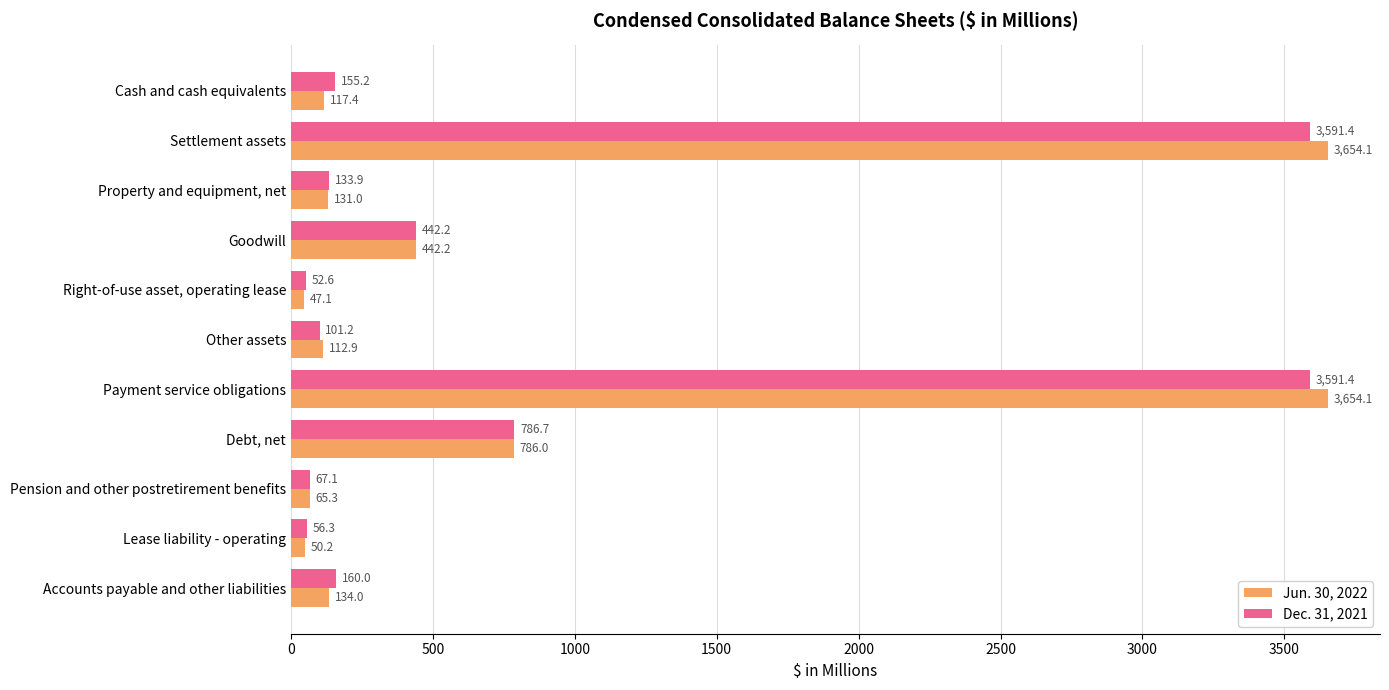

What is the difference between the maximum and minimum values in the Jun. 30, 2022 series?

3607.0